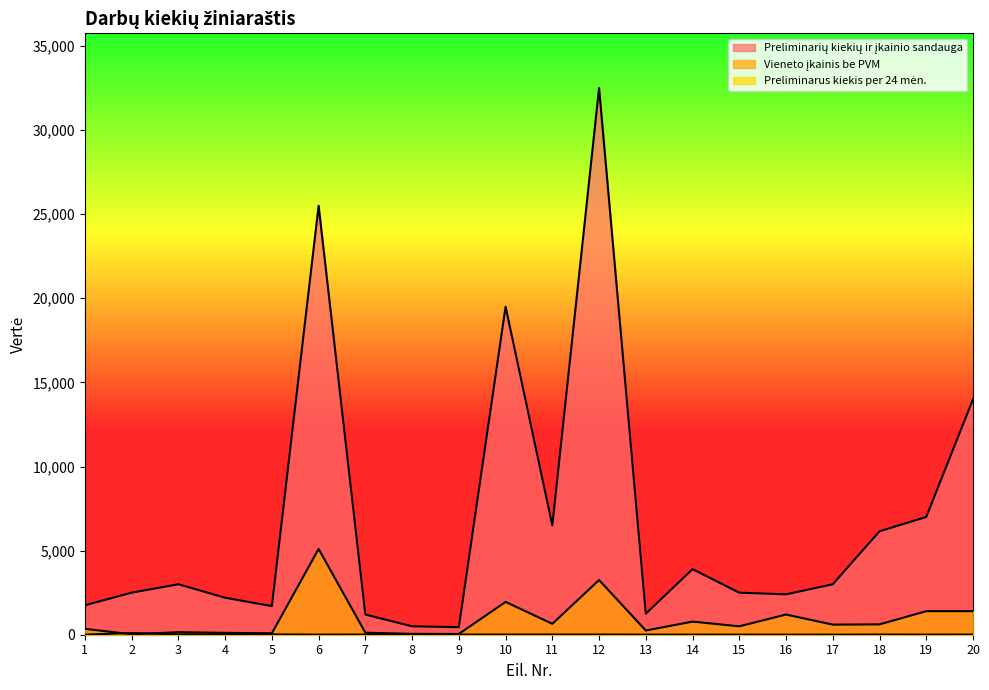

True or false: Vieneto įkainis be PVM has more than 2 points higher than both neighbors.

True